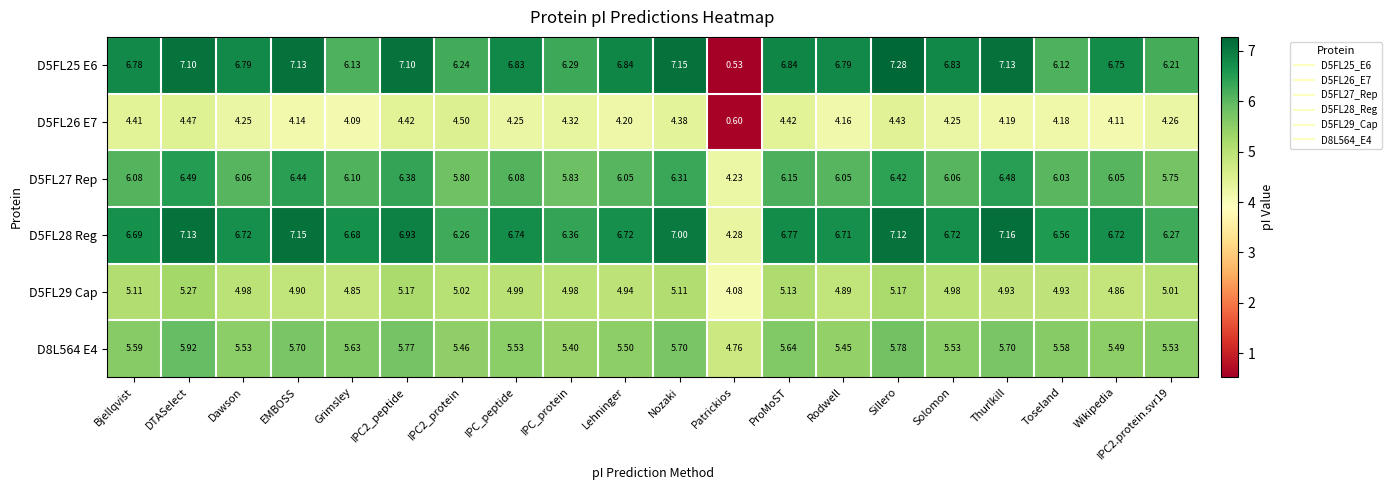

Where is D5FL25 E6 nearest to the value 3?

Patrickios